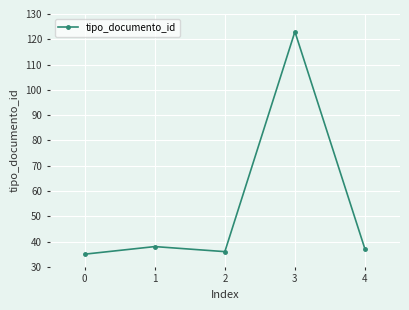

Reading right to left, what are all the values shown in this chart?

37	123	36	38	35